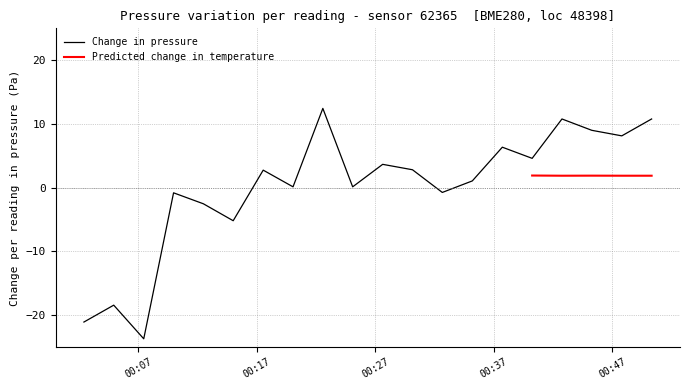

What is the minimum value shown in the chart?

-23.7